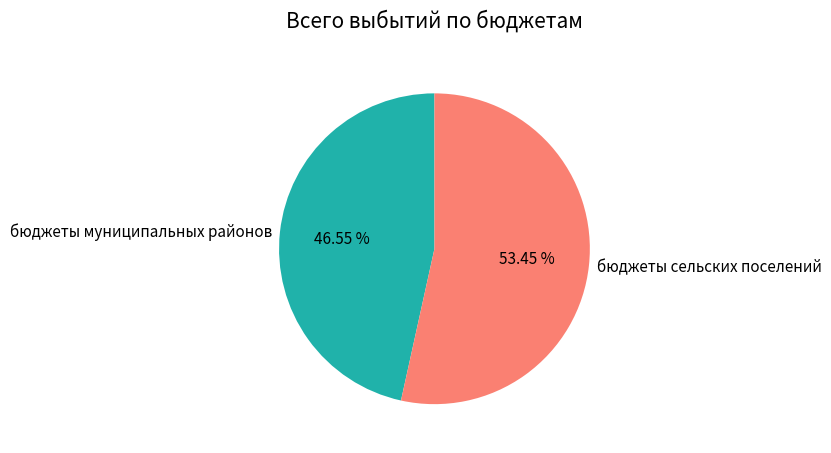

To the nearest percent, what percentage of the pie is бюджеты муниципальных районов?

47%